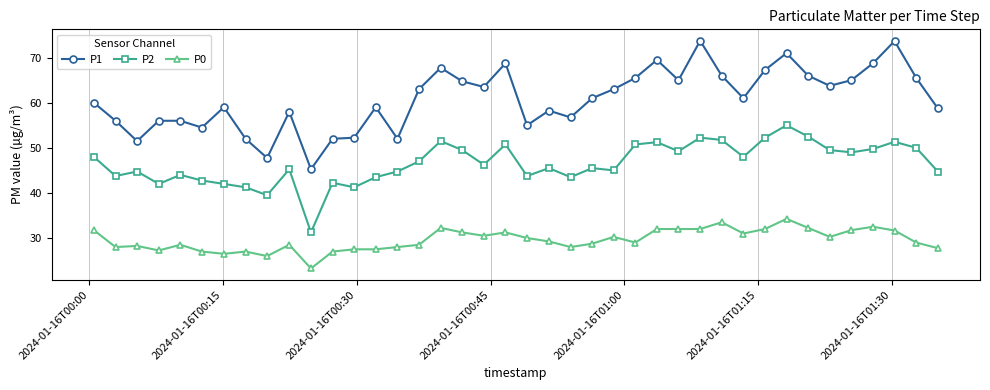

Rank the series by their maximum value, from highest to lowest.

P1, P2, P0